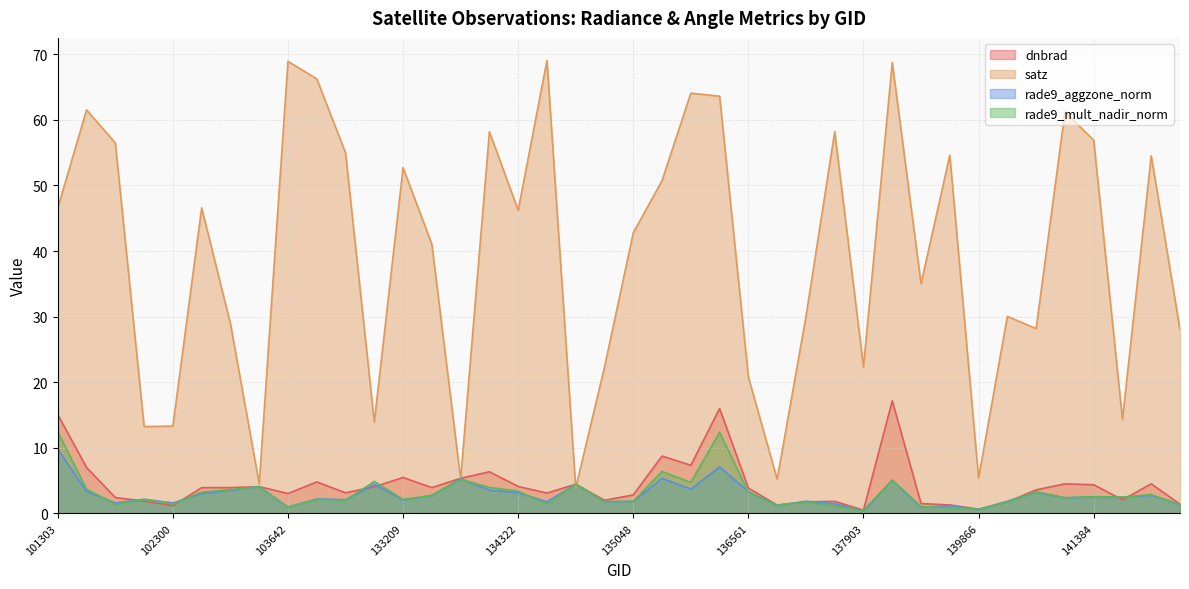

What is the difference between the highest and lowest values at 102300?

12.1